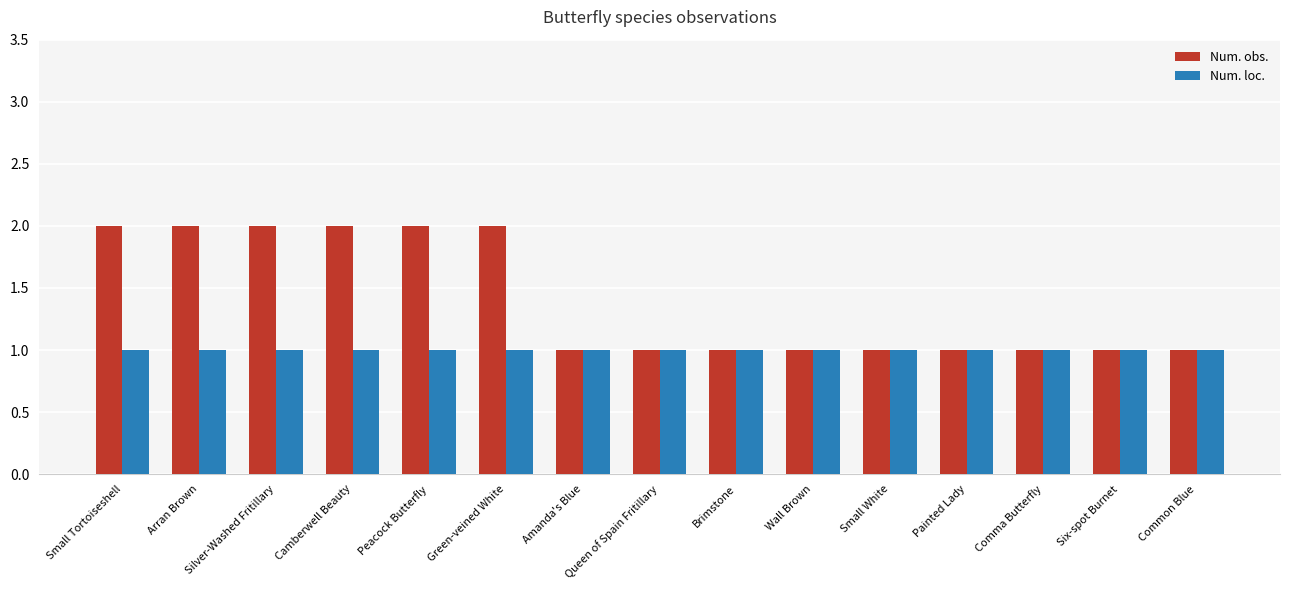

What is the minimum value shown in the chart?

1